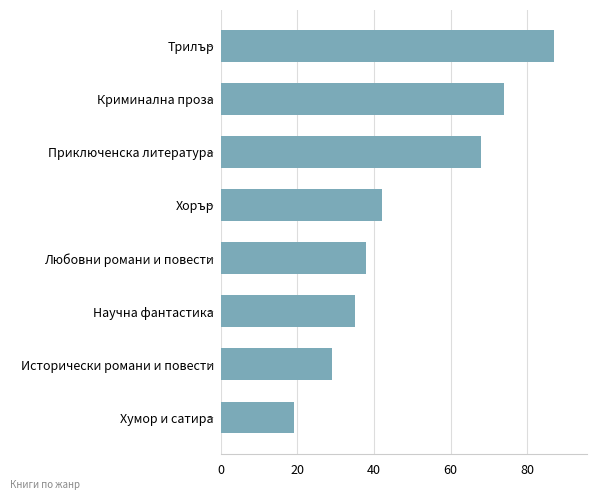

Approximately how many times larger is the value at Приключенска литература compared to Хумор и сатира?

3.6